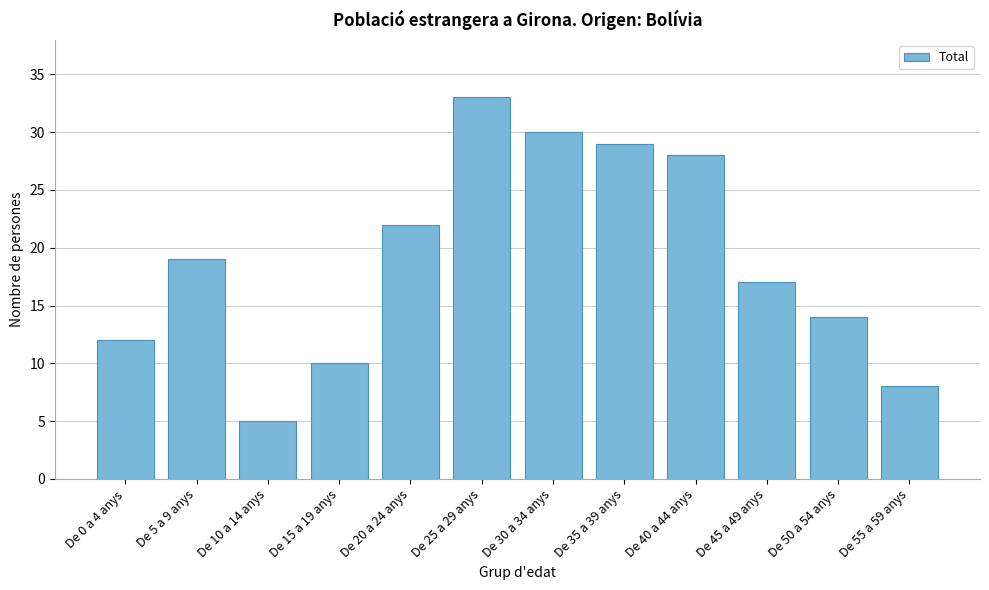

Reading left to right, transcribe all the data shown in this chart.

12	19	5	10	22	33	30	29	28	17	14	8